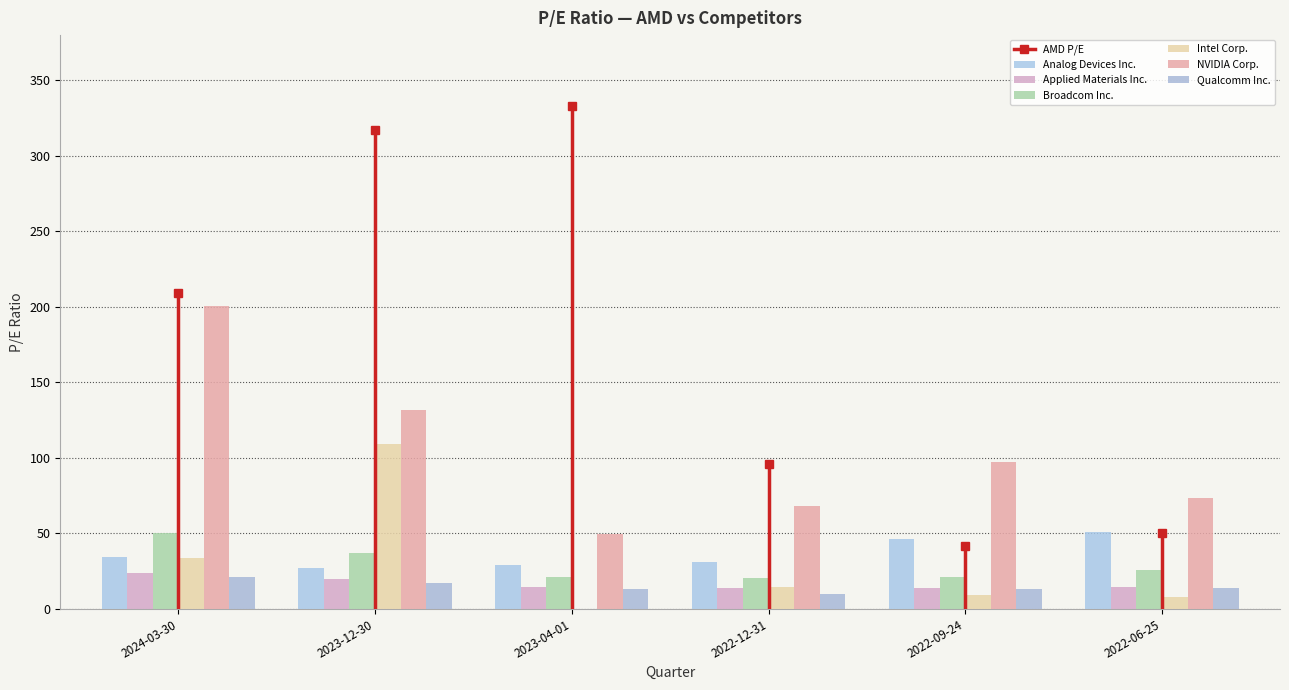

At how many categories does at least one series exceed 115?

2